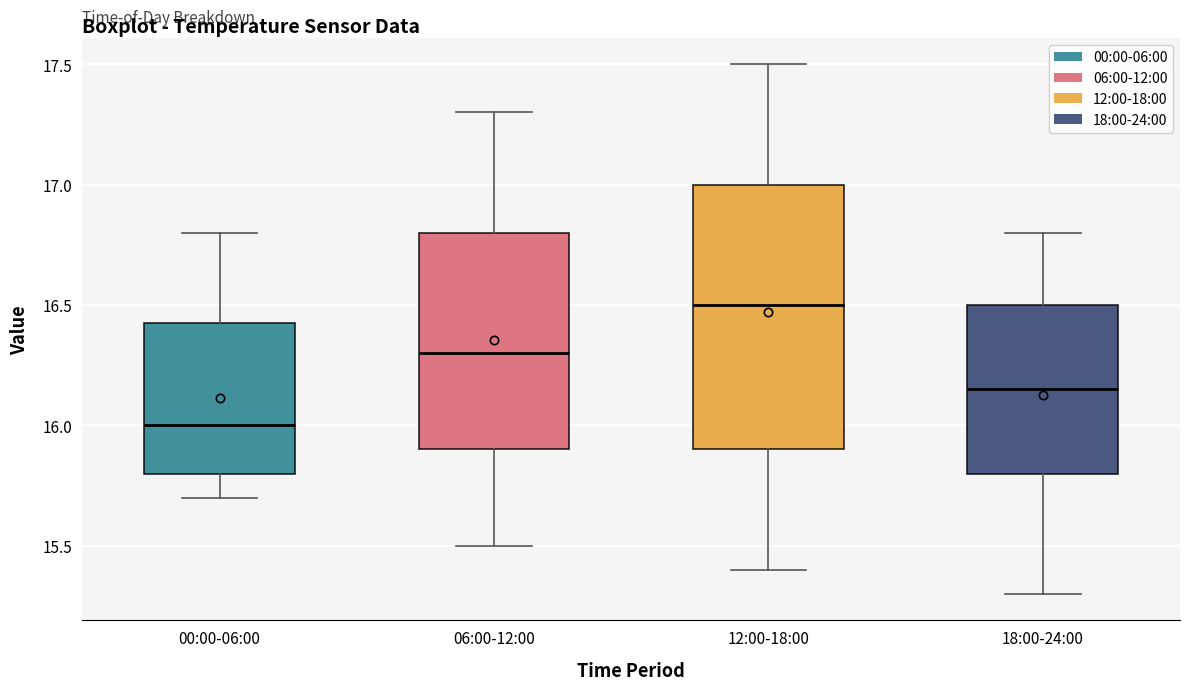

Reading left to right, read every box against the y-axis: the position of its median line, the range the box covers, and the ends of its whiskers. The values are not printed on the chart, so give them approximately, as read against the axis.

00:00-06:00: median 16.00, box 15.80 to 16.45, whiskers 15.70 to 16.80
06:00-12:00: median 16.30, box 15.90 to 16.80, whiskers 15.50 to 17.30
12:00-18:00: median 16.50, box 15.90 to 17.00, whiskers 15.40 to 17.50
18:00-24:00: median 16.15, box 15.80 to 16.50, whiskers 15.30 to 16.80